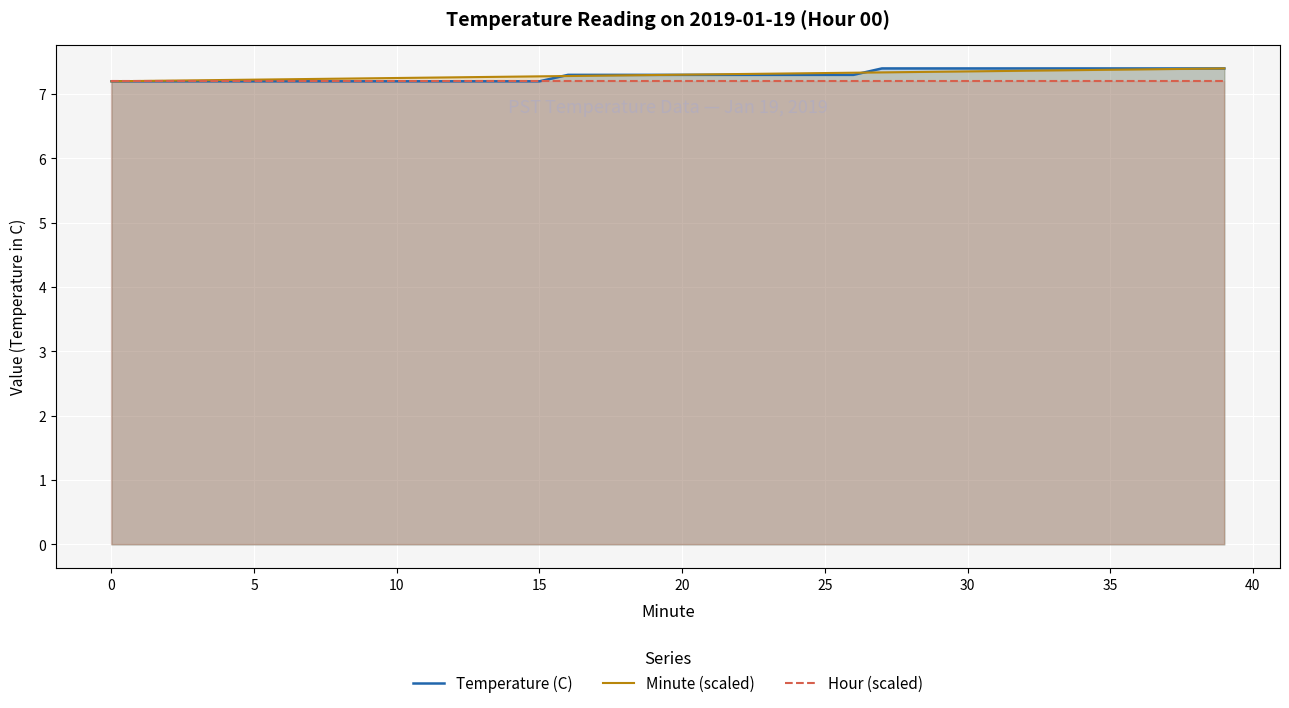

What is the smallest value displayed?

7.2